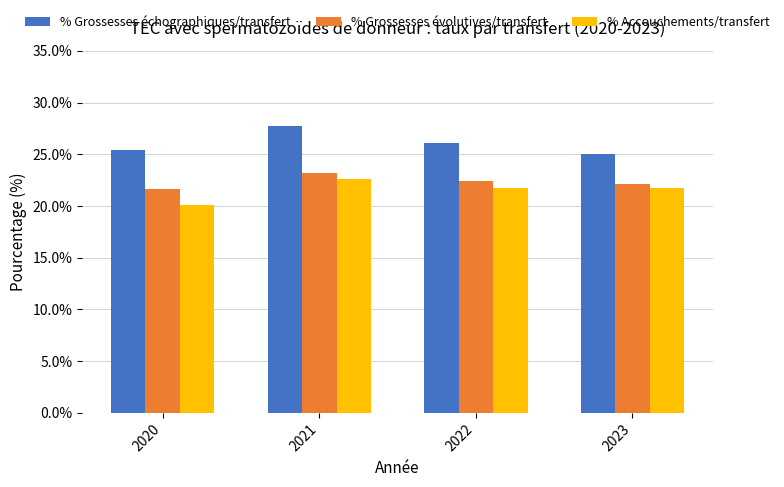

At 2020, list the series in order from smallest to largest.

% Accouchements/transfert, % Grossesses évolutives/transfert, % Grossesses échographiques/transfert